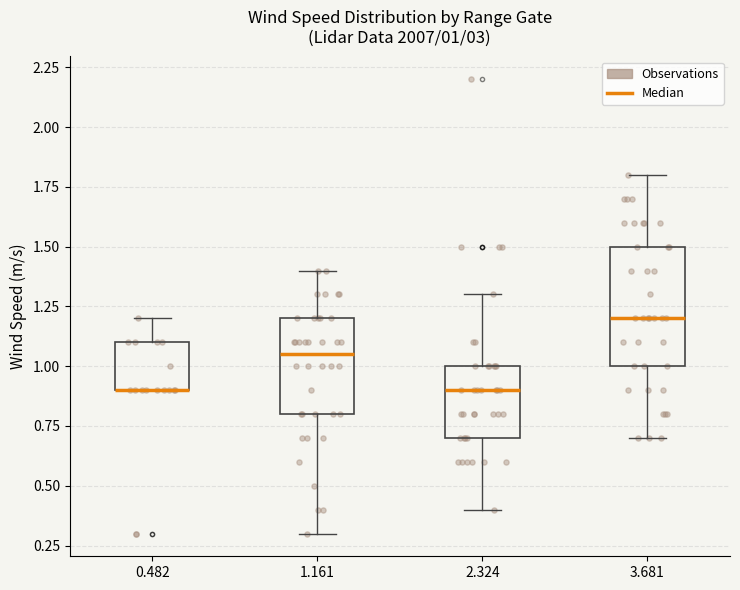

Which box is the tallest, from its lower edge to its upper edge?

3.681